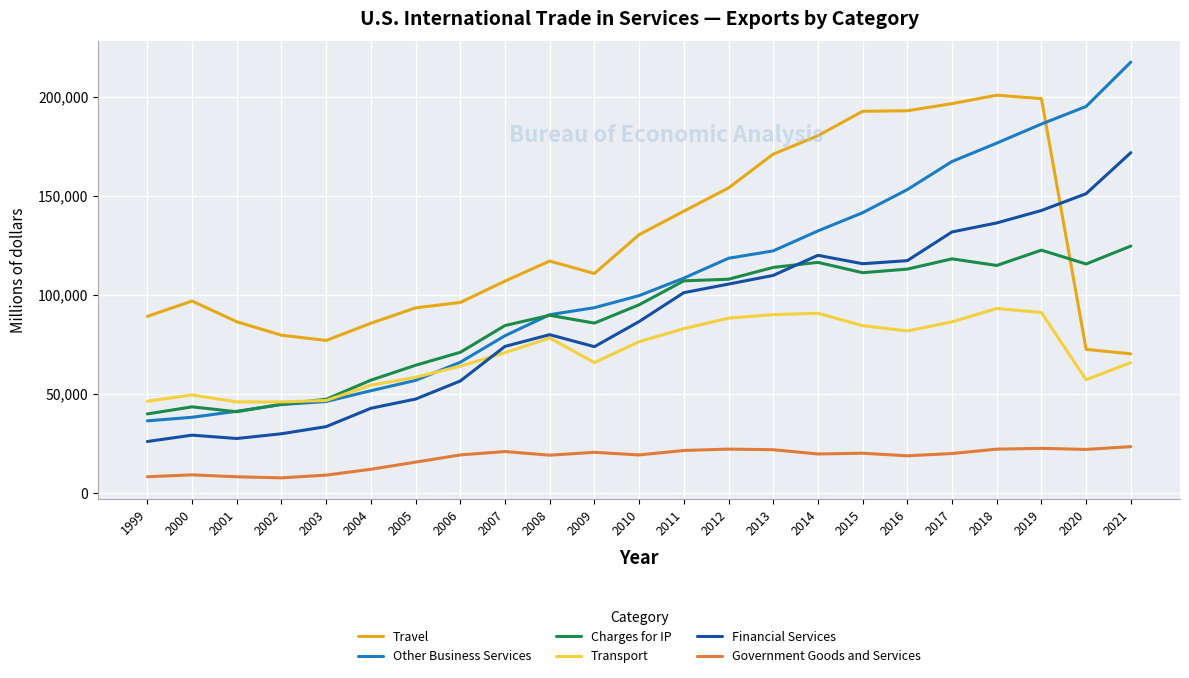

What is the total value across all series at 2012?

596046